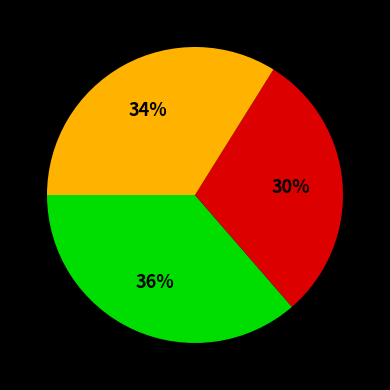

To the nearest percent, what is the average slice percentage?

33%